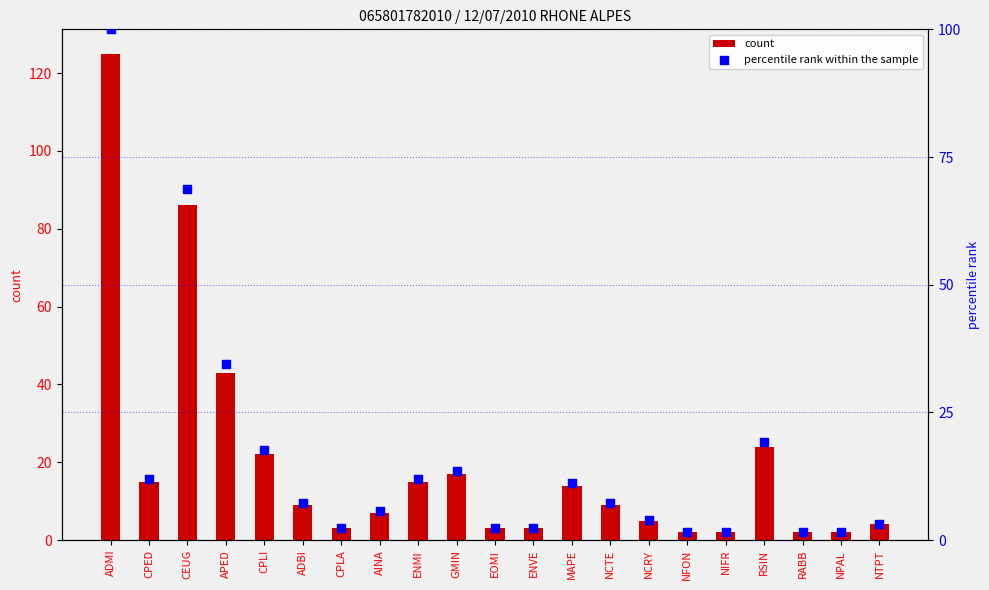

Which series reaches the minimum Y coordinate?

percentile rank within the sample